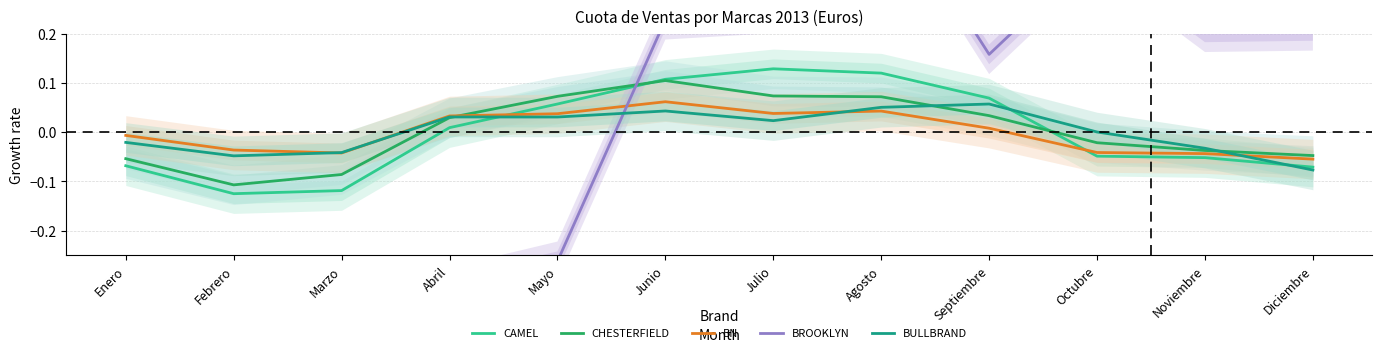

Rank the series by their maximum value, from lowest to highest.

BULLBRAND, BN, CHESTERFIELD, CAMEL, BROOKLYN